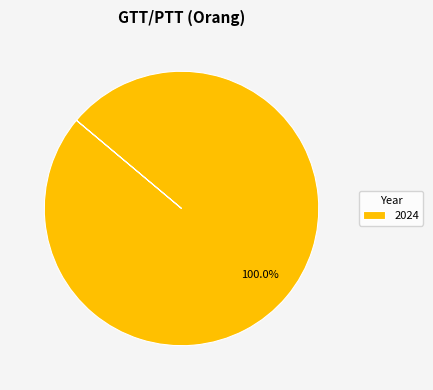

Rank the categories by value from lowest to highest.

2024